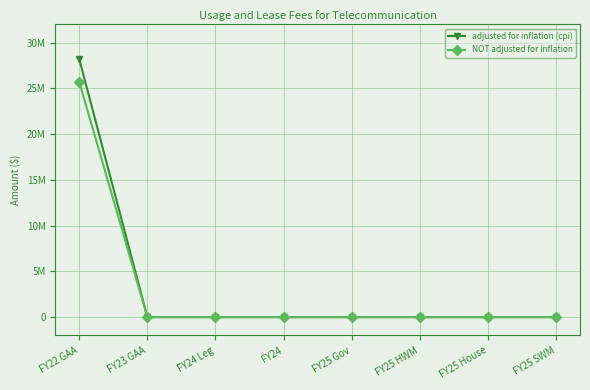

What are all the series names shown in the legend?

adjusted for inflation (cpi), NOT adjusted for inflation